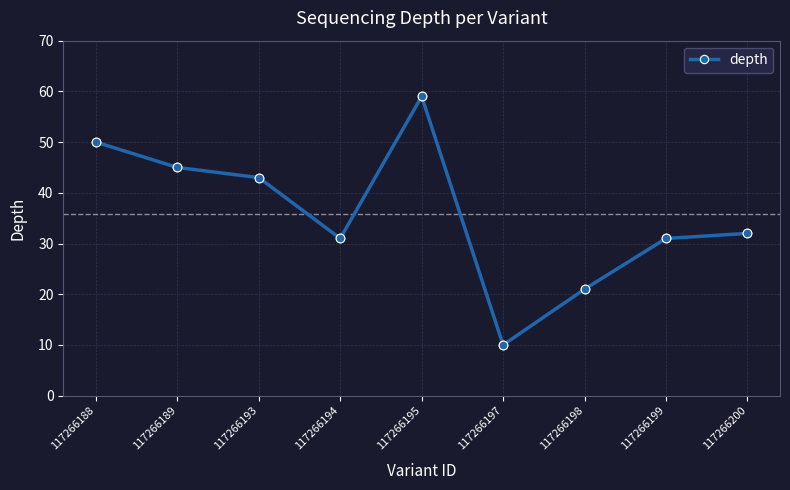

What is the change in value from 117266199 to 117266200?

+1